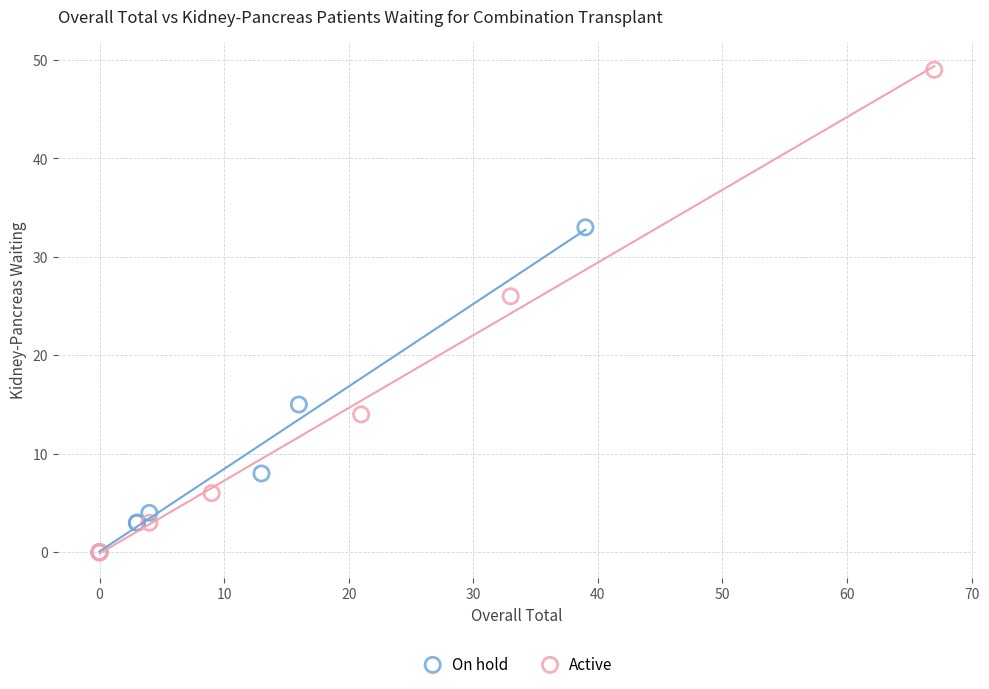

Which series reaches the maximum Y coordinate?

Active